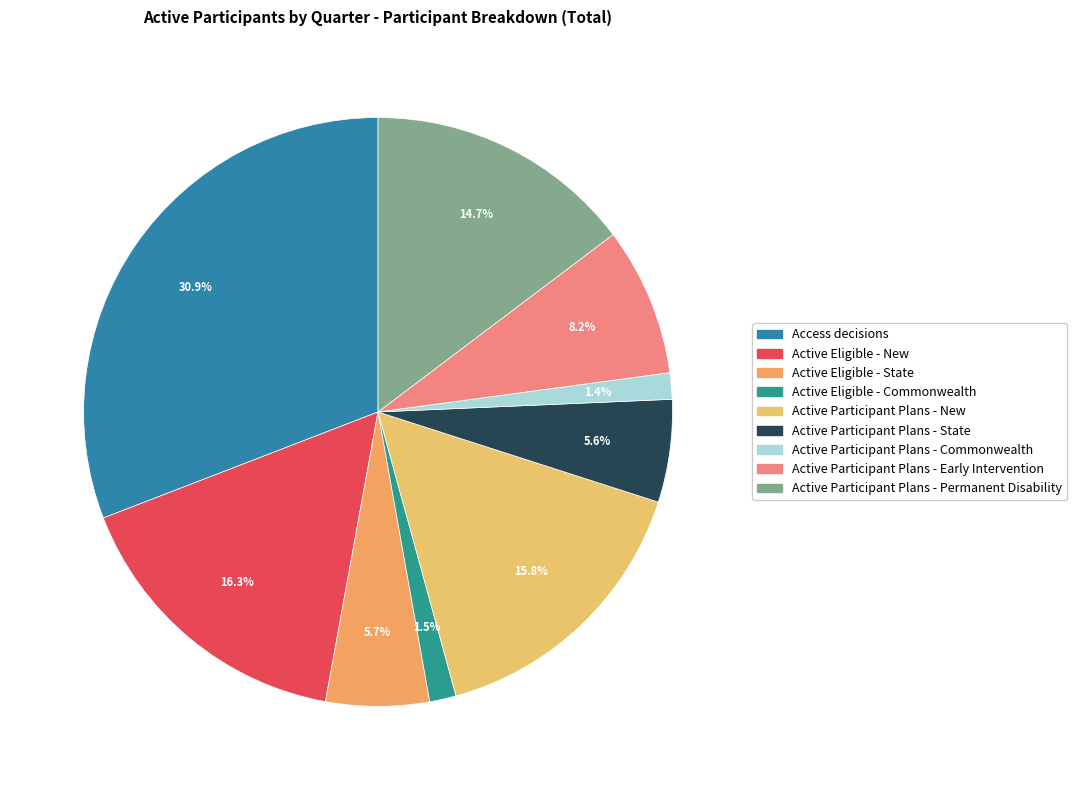

Does Active Eligible - New account for over 50% of the chart?

No